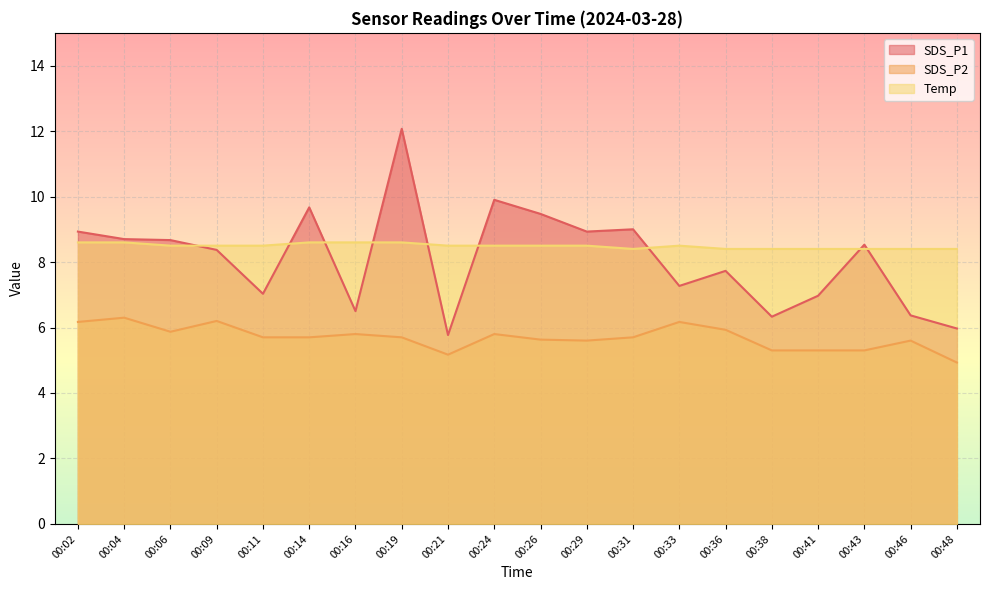

Rank the series by their maximum value, from lowest to highest.

SDS_P2, Temp, SDS_P1